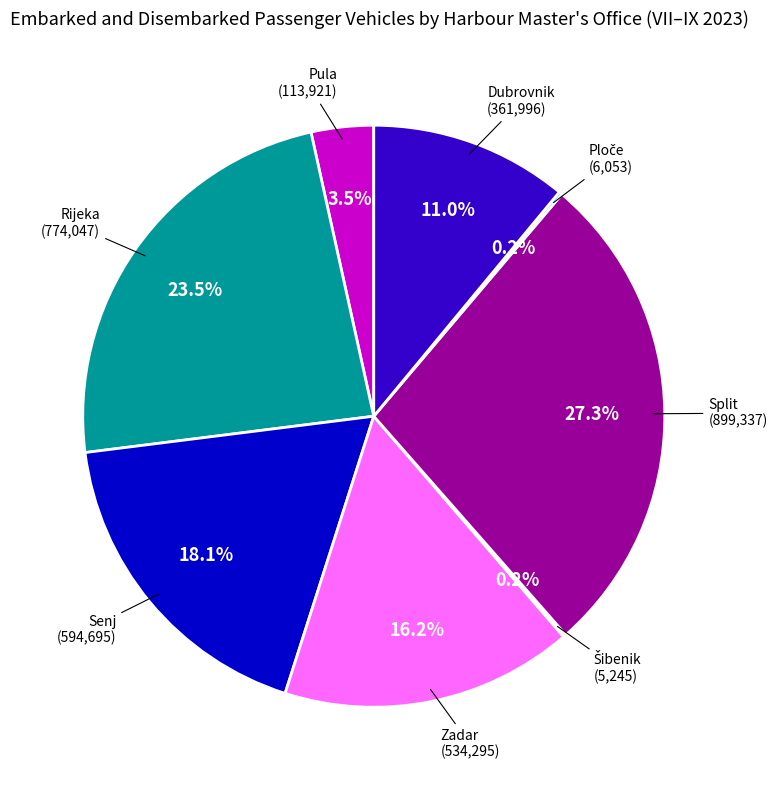

Is there any slice that represents more than half of the pie?

No